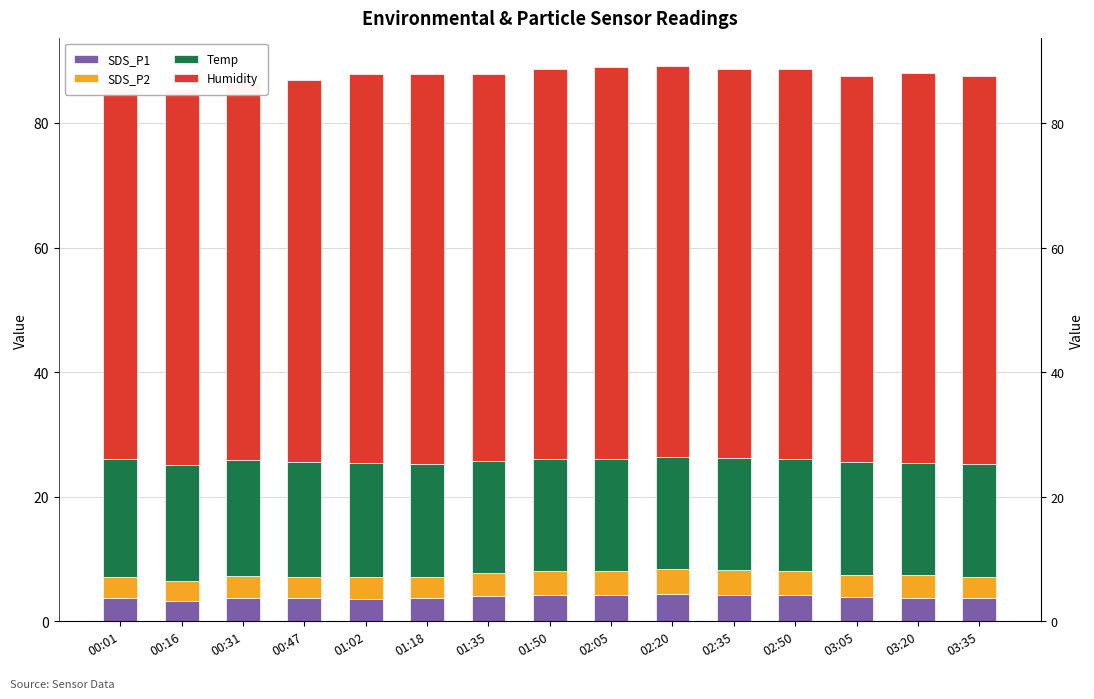

Is it true that SDS_P1 equals 3.8 at 00:01?

True